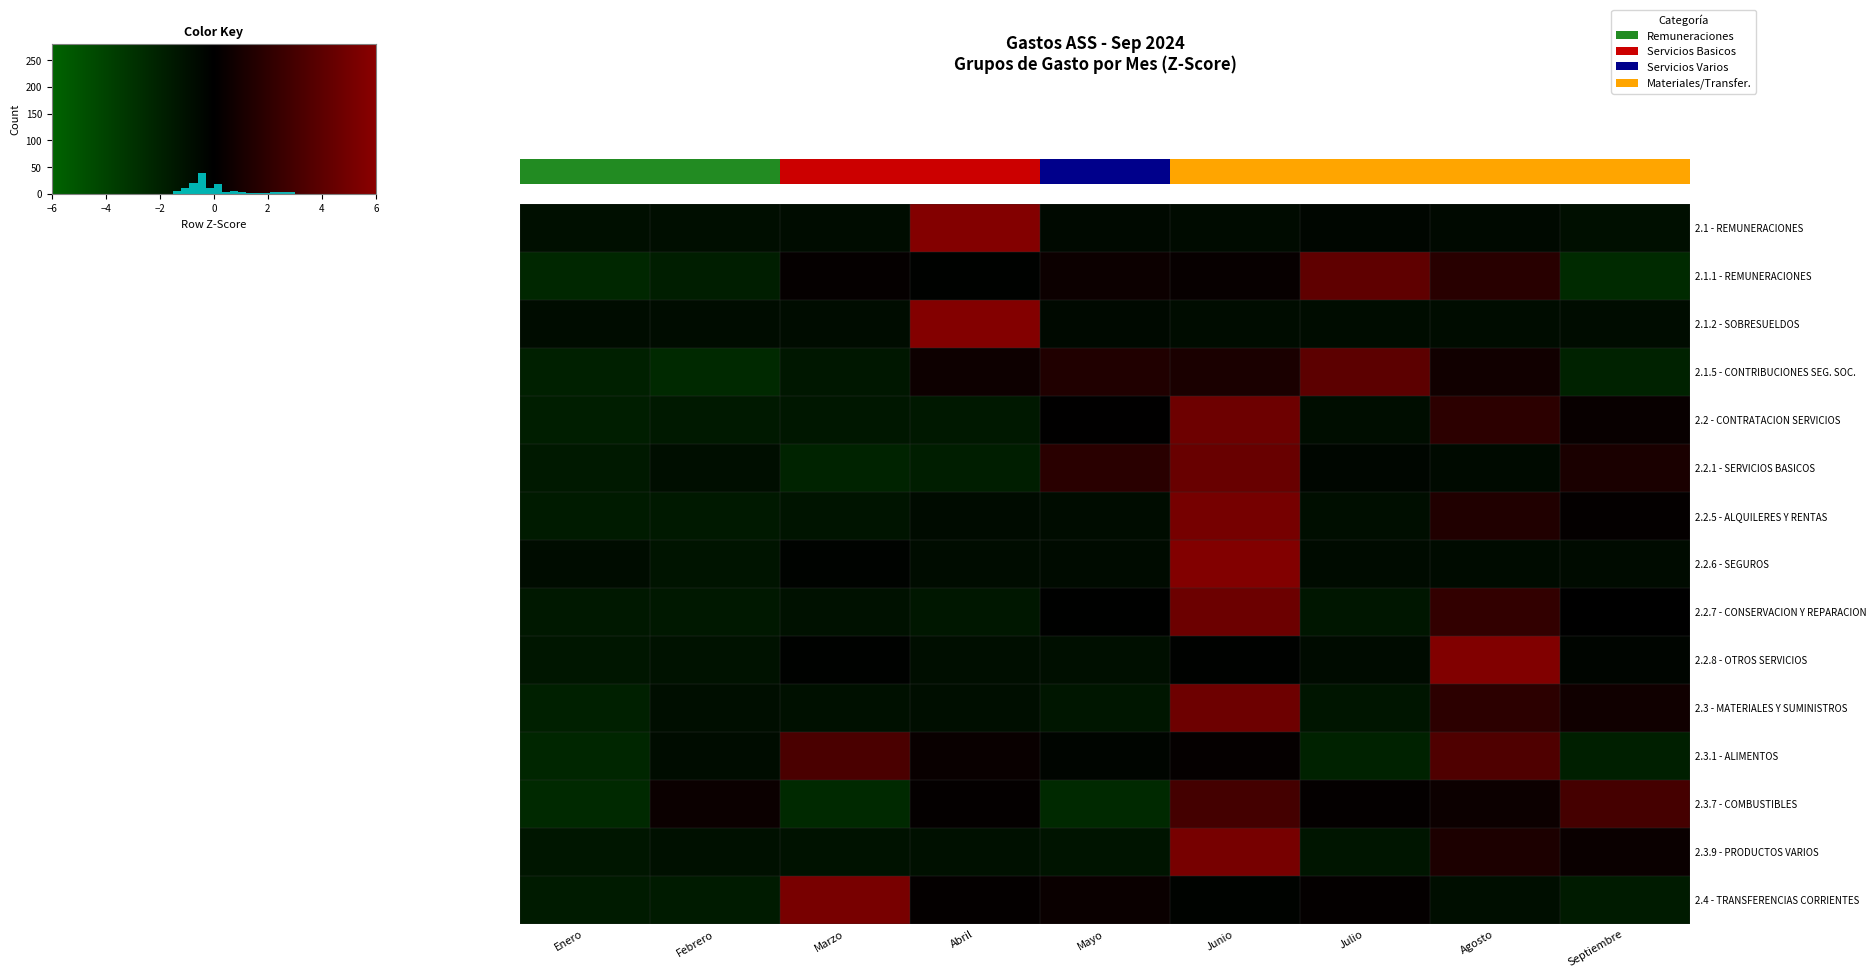

How many positive values does the 2.2.1 - SERVICIOS BASICOS series have?

3